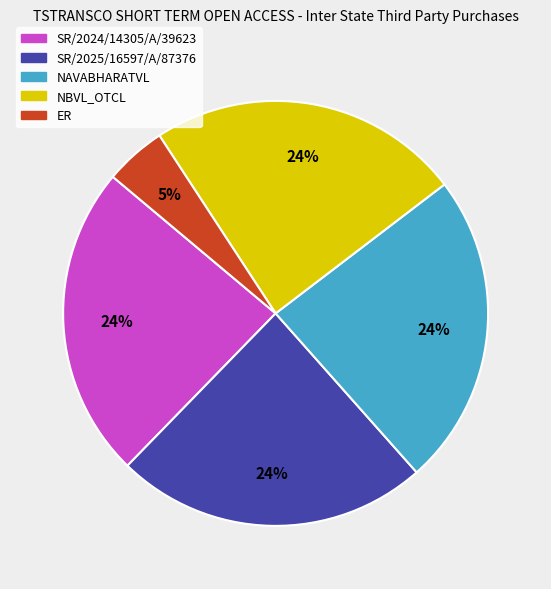

Is it true that NBVL_OTCL is 24% of the pie?

True